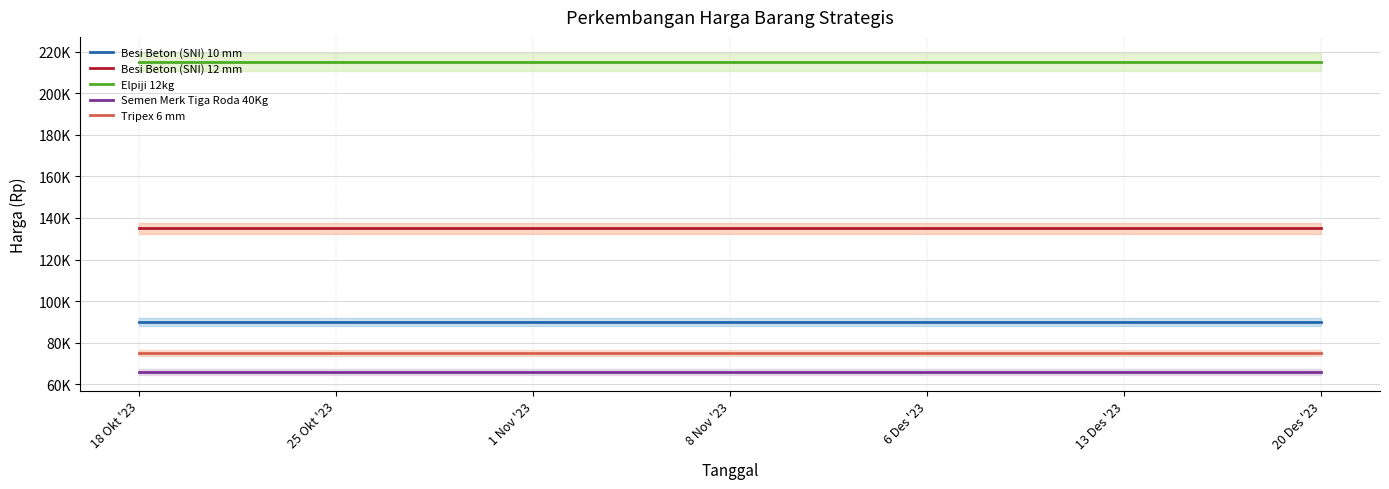

What is the label of the 1st point from the left?

18 Okt '23